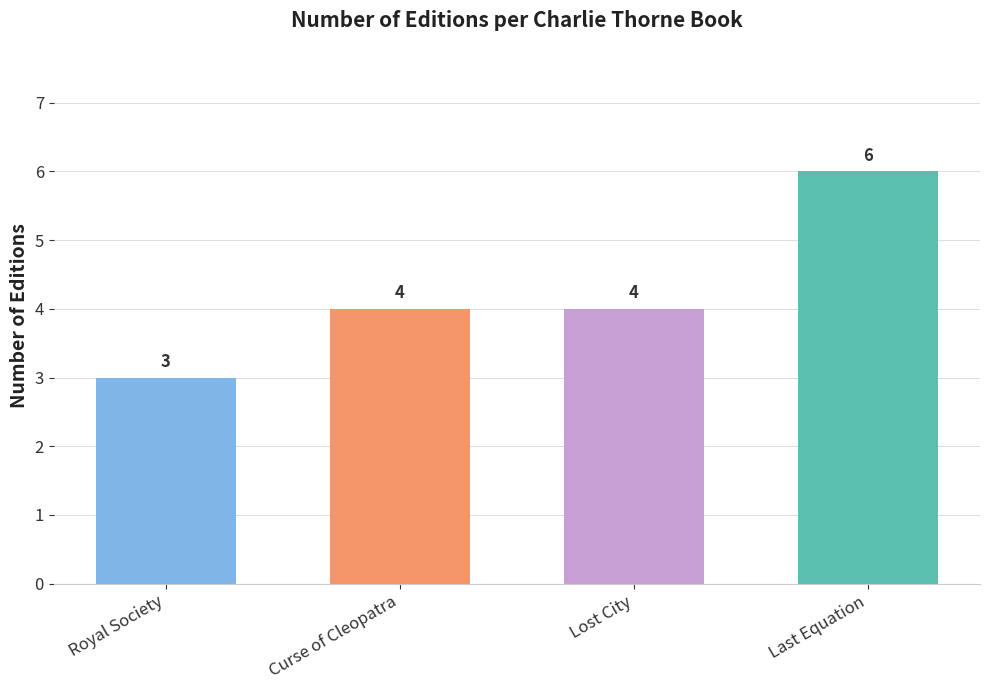

What is the difference between the maximum and second lowest values?

2